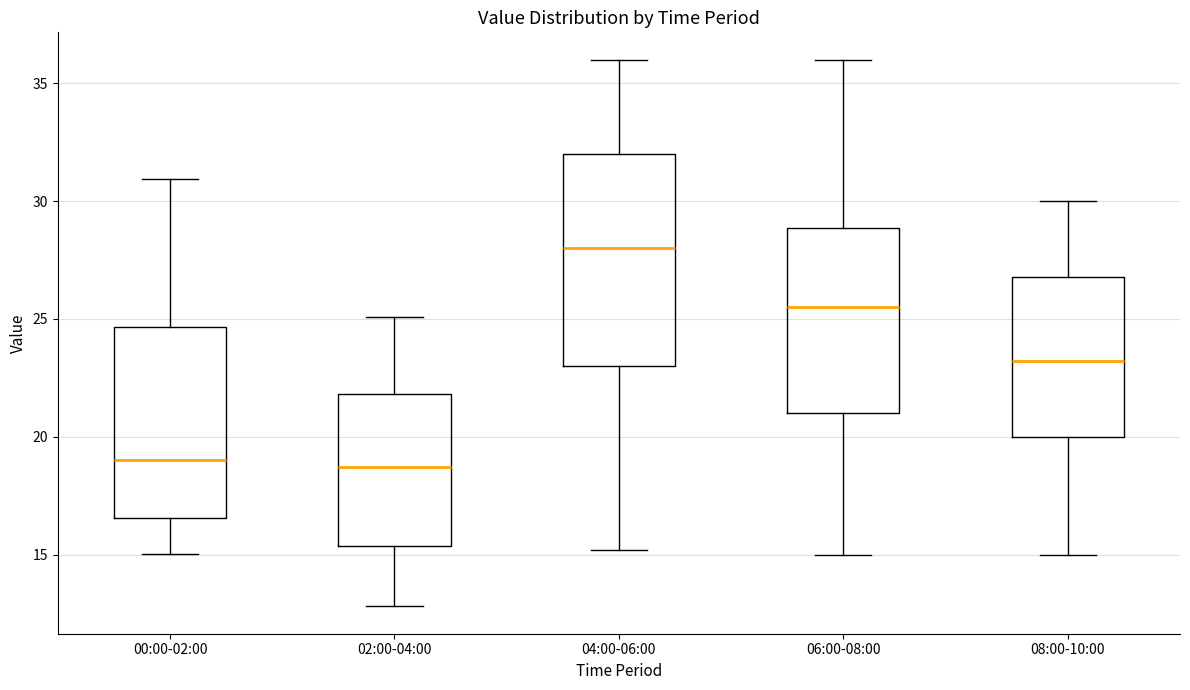

Which box's median line is the highest?

04:00-06:00